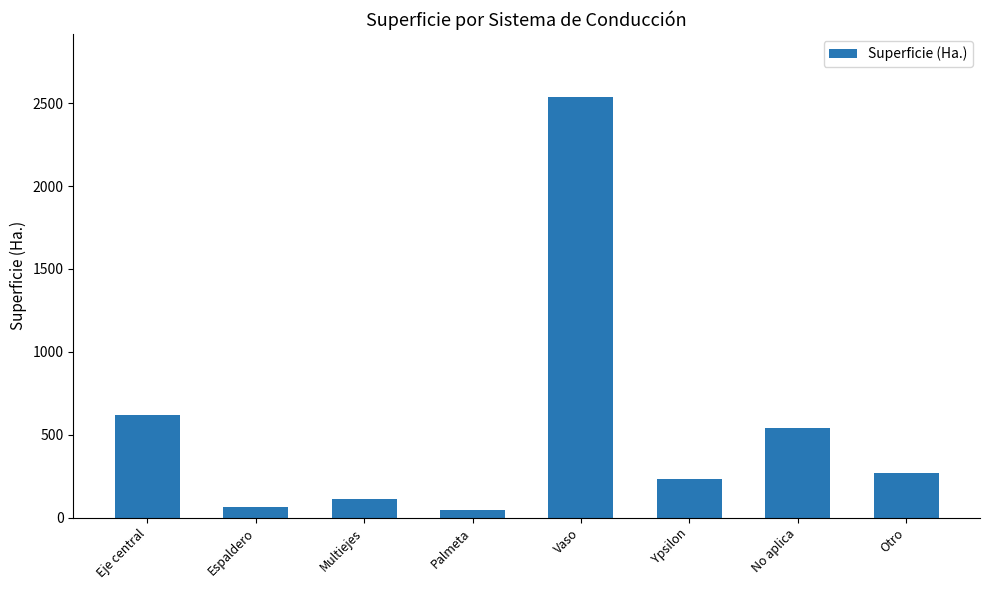

The value at Palmeta is 44.6. True or false?

True